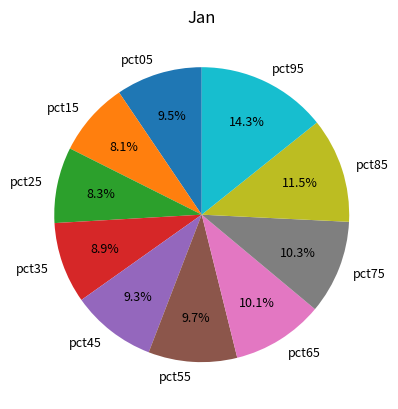

Do pct65 and pct45 together represent more than half of the pie?

No